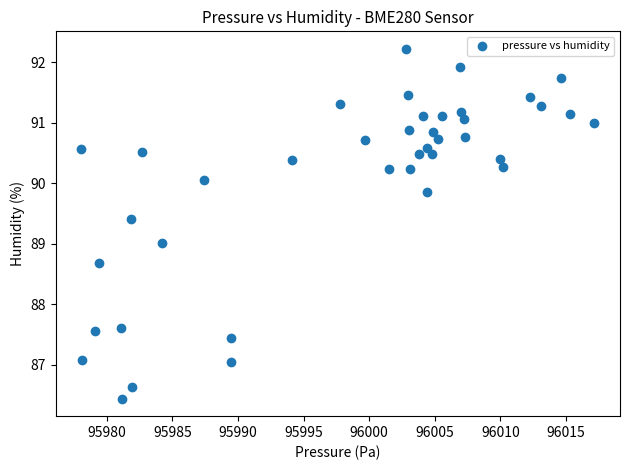

What is the range of Y values (max minus min)?

5.8